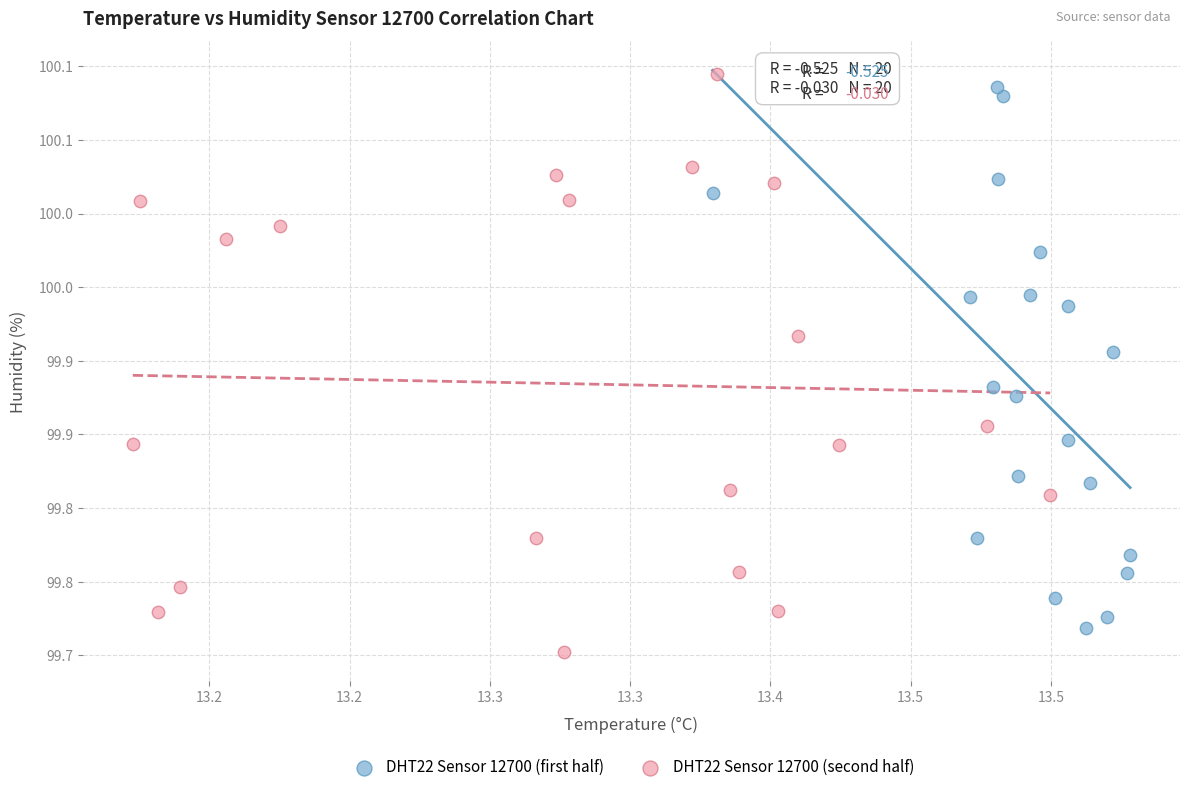

Which series contains the lowest Y value?

DHT22 Sensor 12700 (second half)